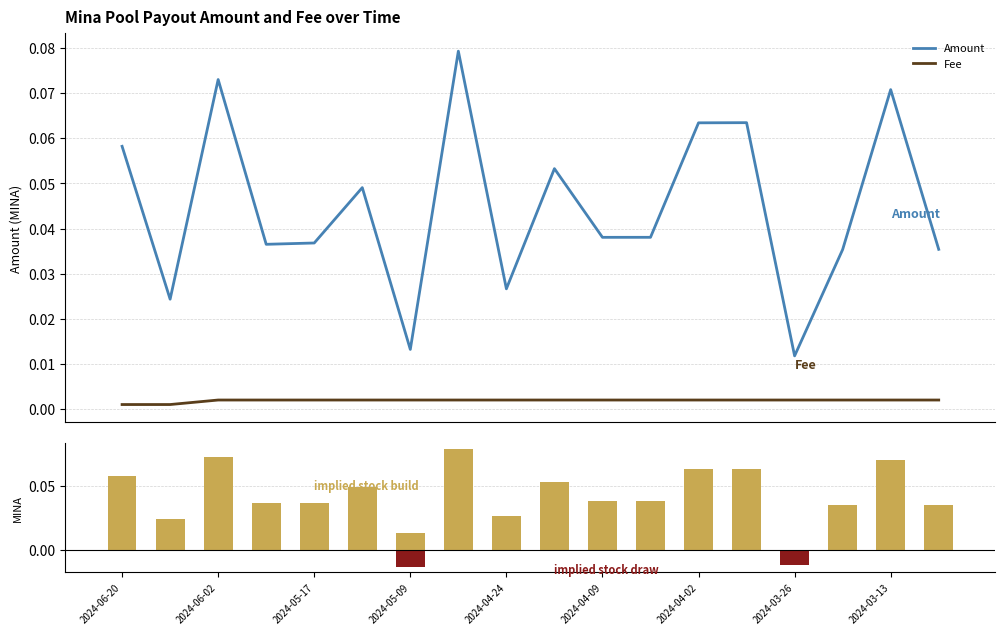

True or false: Fee and Amount cross at least once.

False